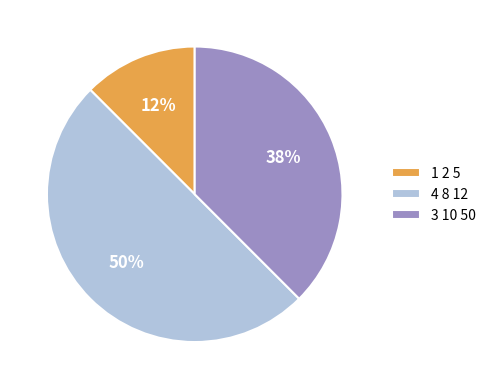

Is the sum of 4 8 12 and 1 2 5 greater than half?

Yes